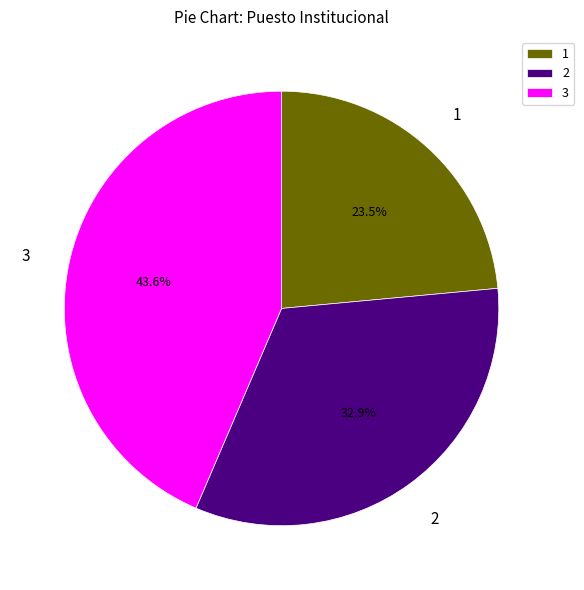

To the nearest percent, what is the difference between the largest and smallest slice percentages?

20%